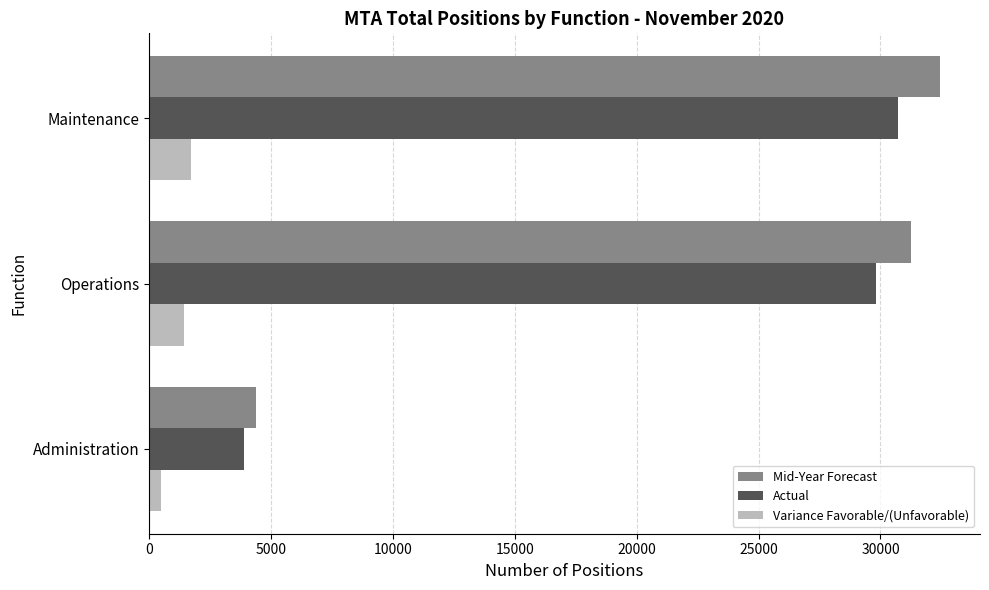

Is it true that Variance Favorable/(Unfavorable) equals 2550.9 at Operations?

False